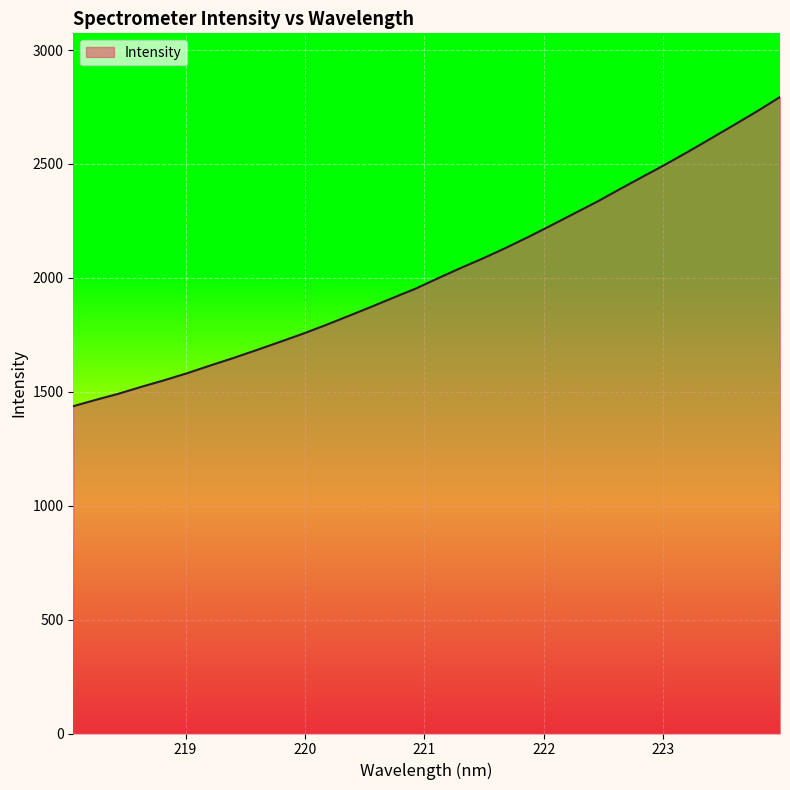

What is the greatest value displayed?

2794.1